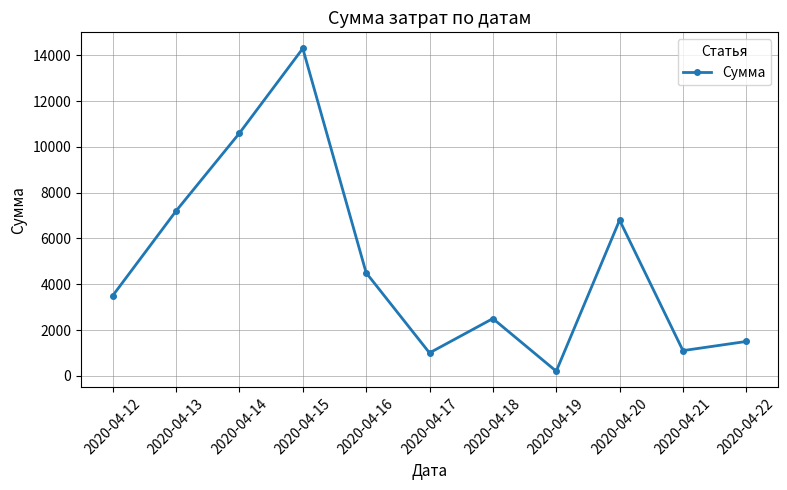

What is the sum of all values?

53200